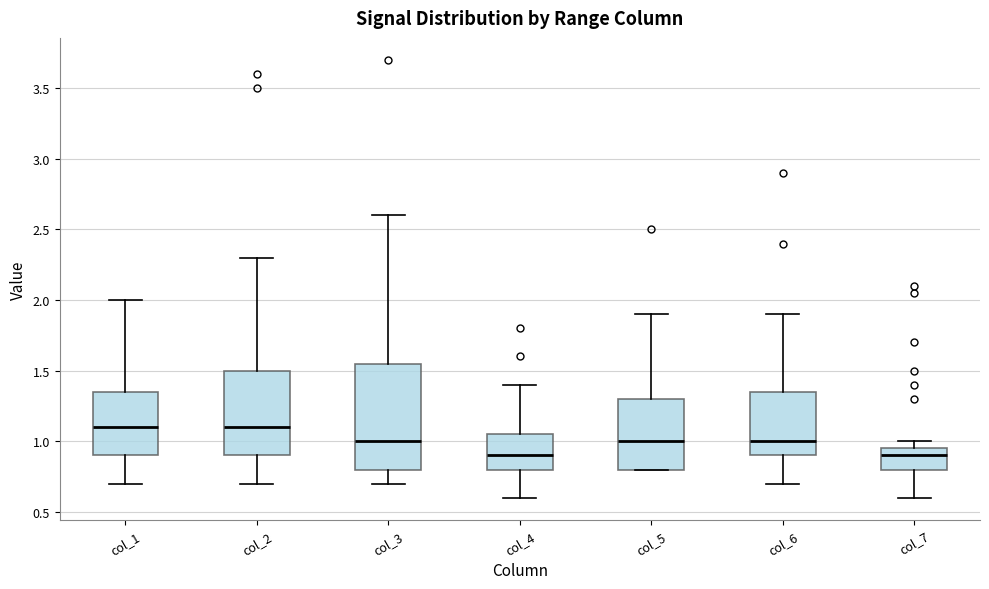

Comparing the boxes themselves (not the whiskers), which one is the tallest?

col_3